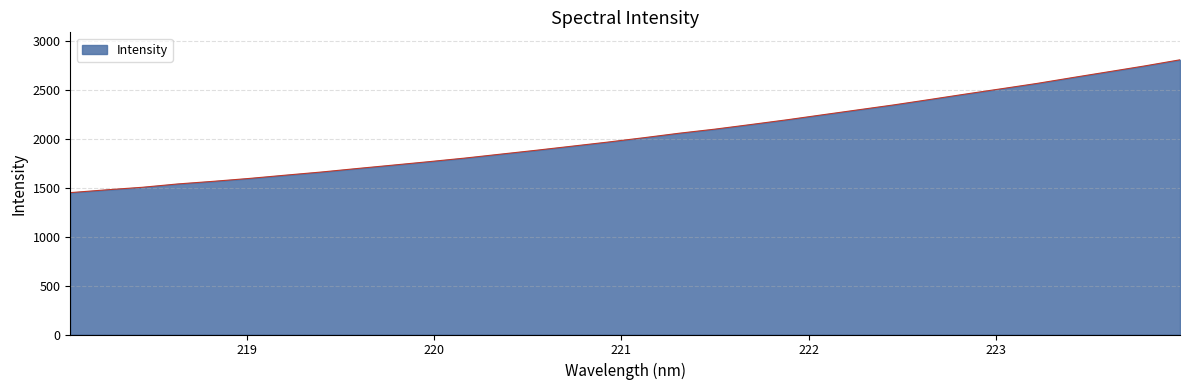

What is the difference between the maximum and minimum values?

1356.8